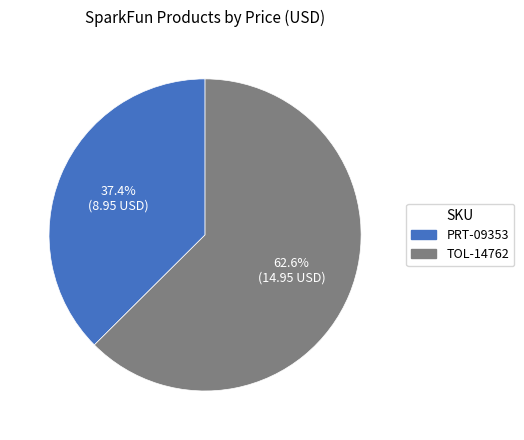

Does TOL-14762 represent more than half of the total?

Yes